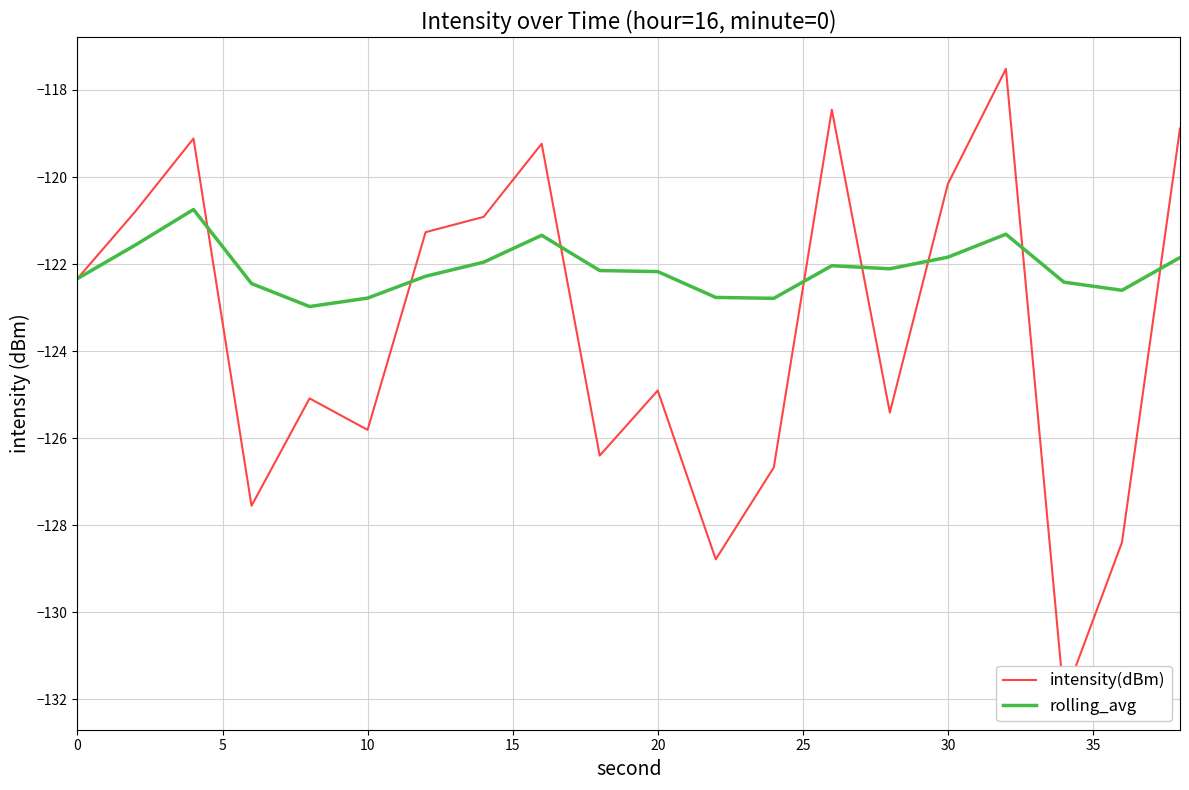

The rolling_avg series shows -122.8 at 10. True or false?

True